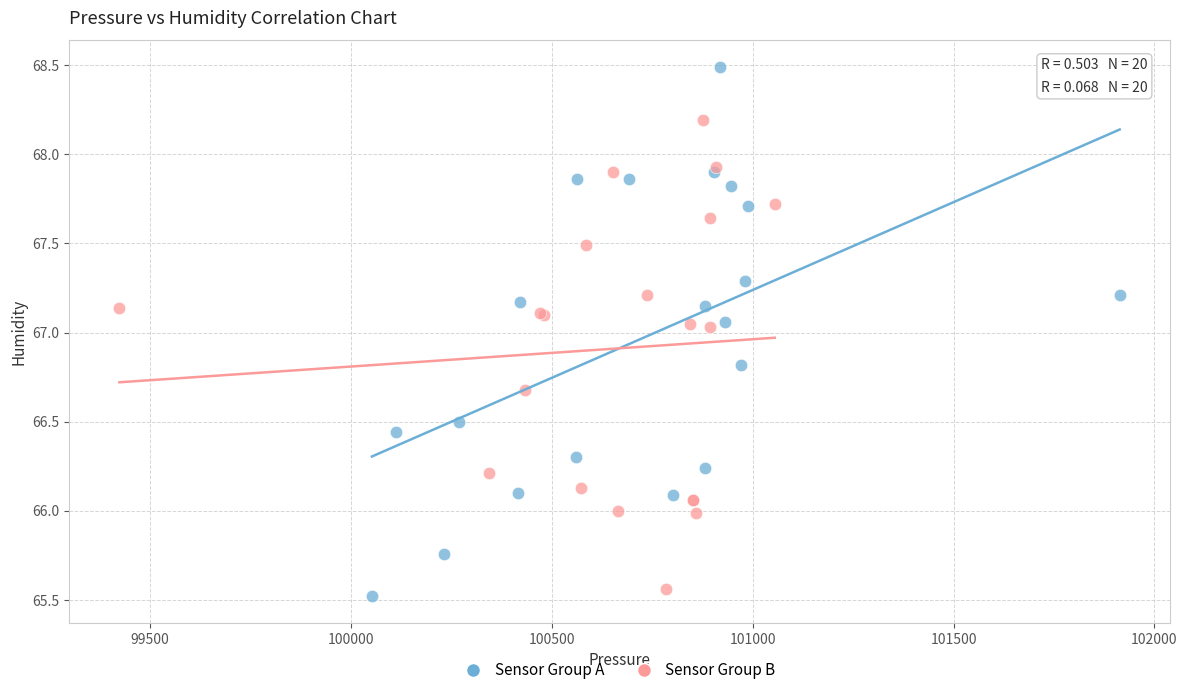

Which series has the widest spread of Y values?

Sensor Group A